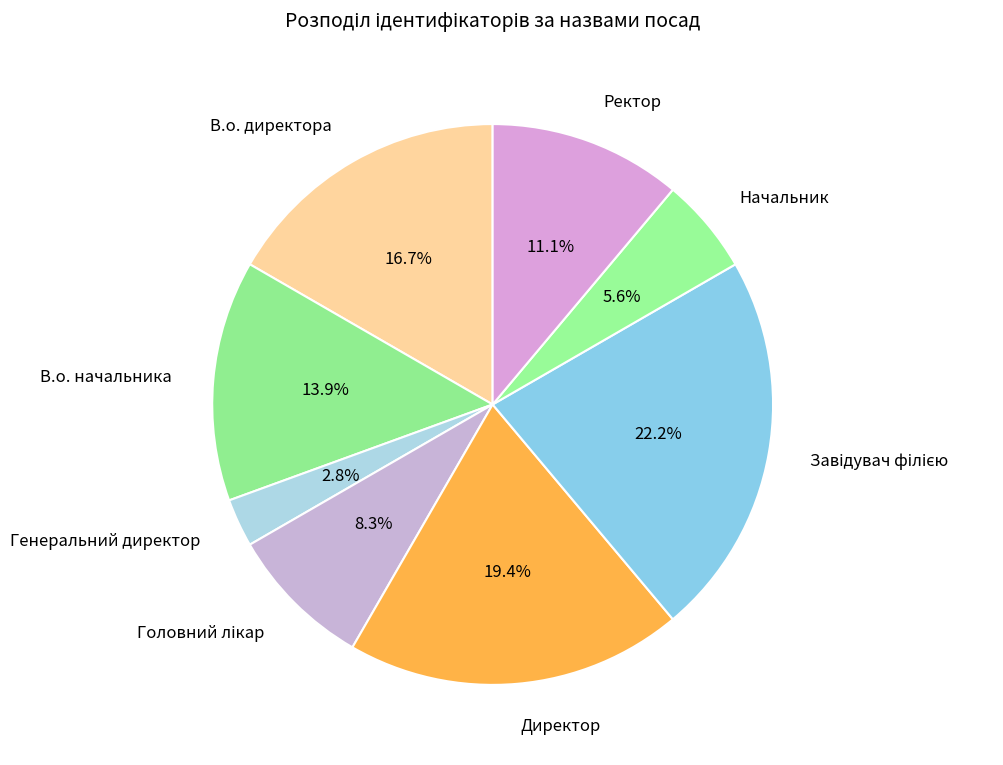

Approximately how many times larger is the value at В.о. начальника compared to Начальник?

2.5